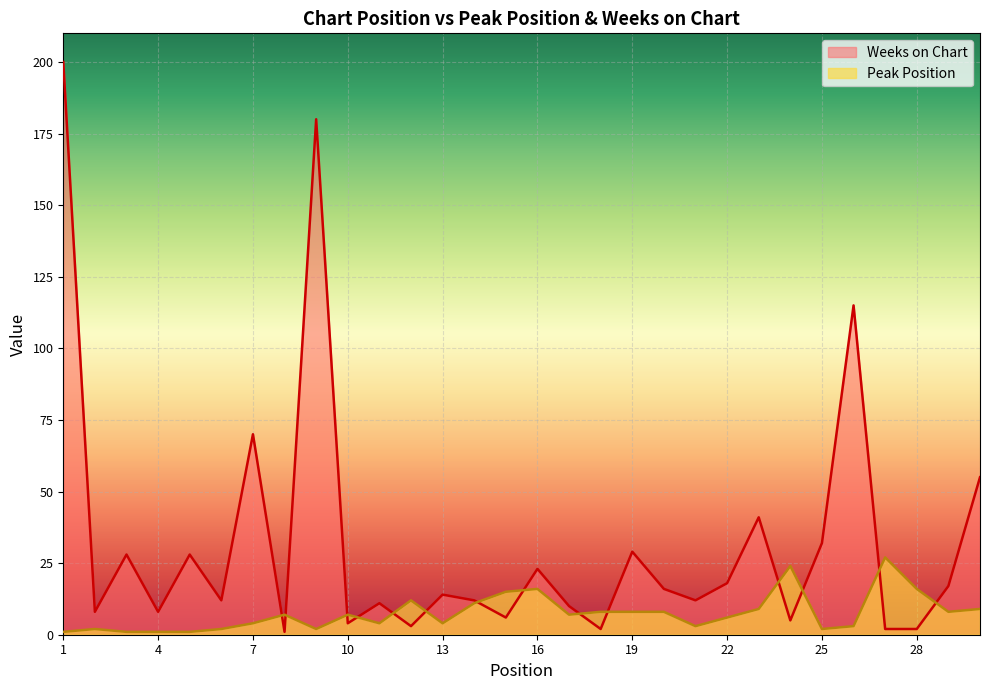

At which label does Peak Position first exceed 7?

12